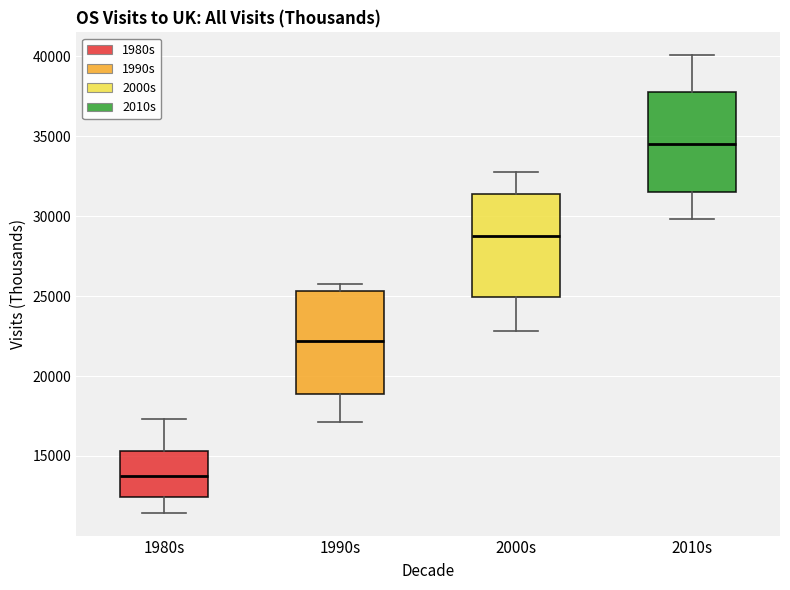

Where does the lower whisker of the box for 1980s end on the y-axis? The values are not printed on the chart, so give them approximately, as read against the axis.

11500